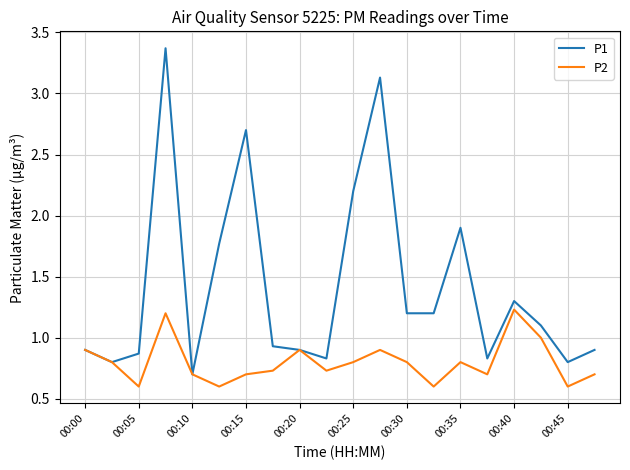

What is the maximum value for P2?

1.2